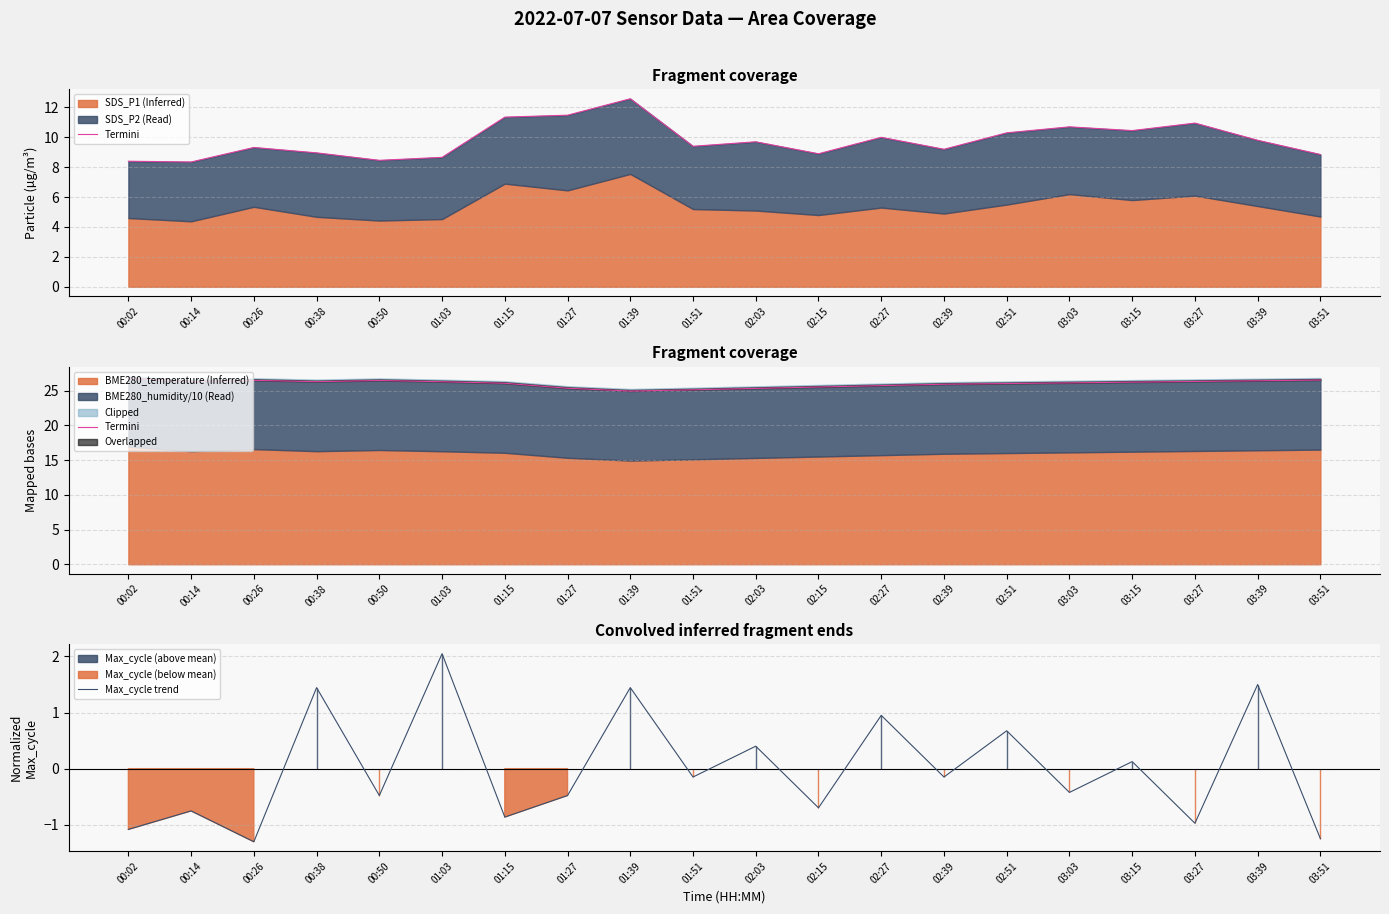

How many lines are shown in the chart?

2